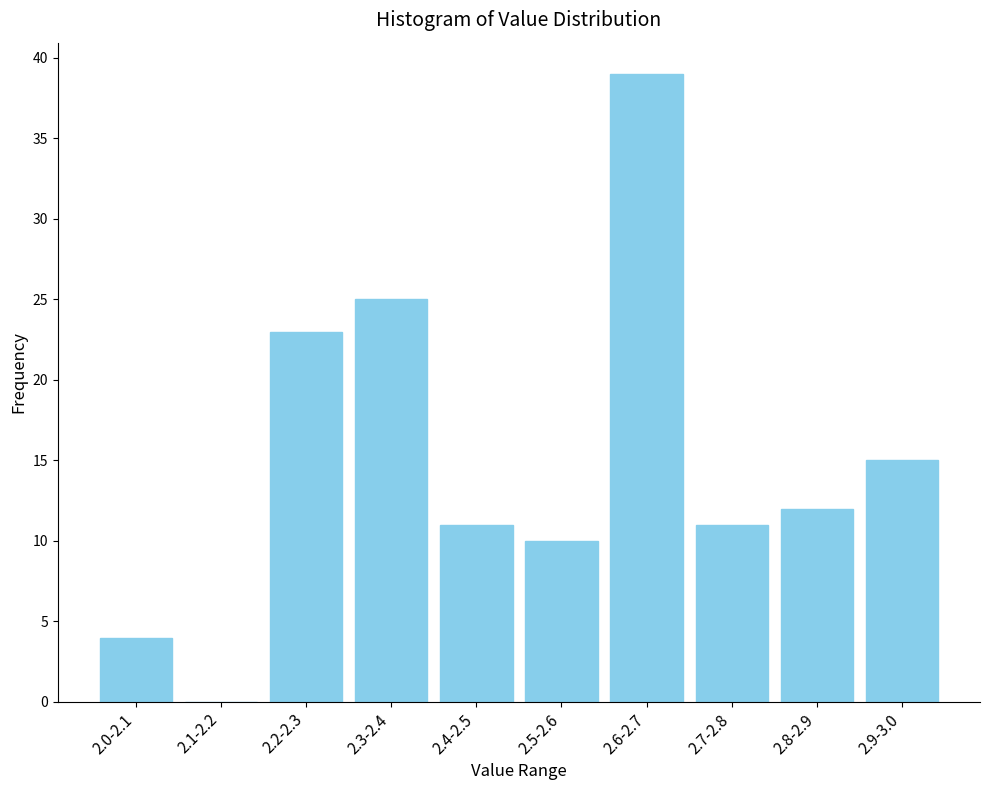

Reading left to right, transcribe all the data shown in this chart.

2.0-2.1=4	2.1-2.2=0	2.2-2.3=23	2.3-2.4=25	2.4-2.5=11	2.5-2.6=10	2.6-2.7=39	2.7-2.8=11	2.8-2.9=12	2.9-3.0=15